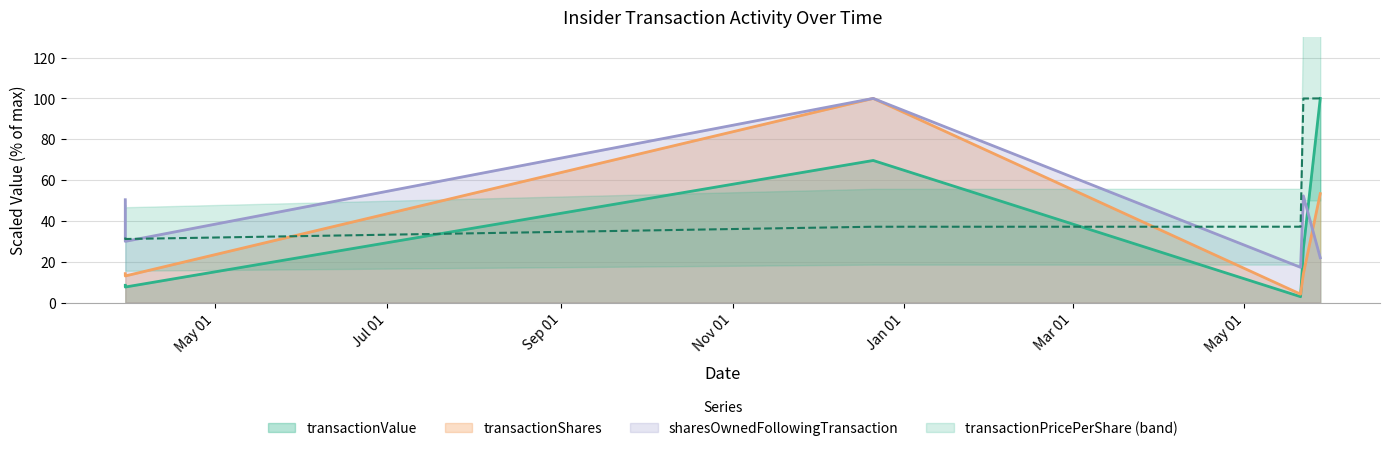

Which series has the largest total across all categories?

transactionPricePerShare